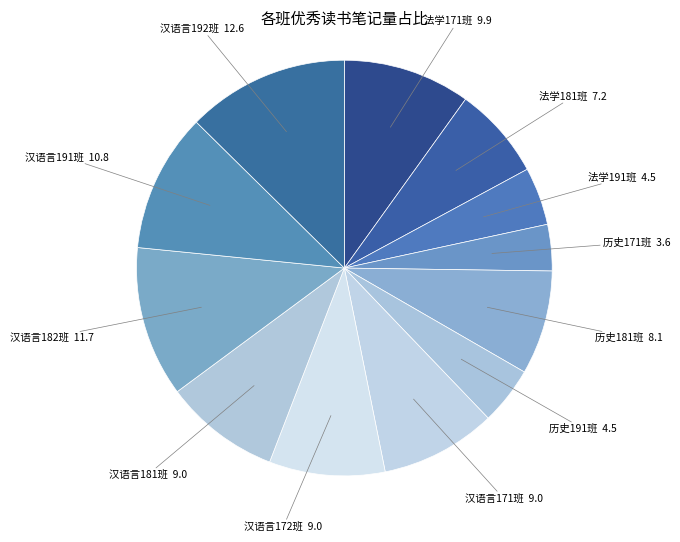

Which category has the biggest portion of the pie?

汉语言192班